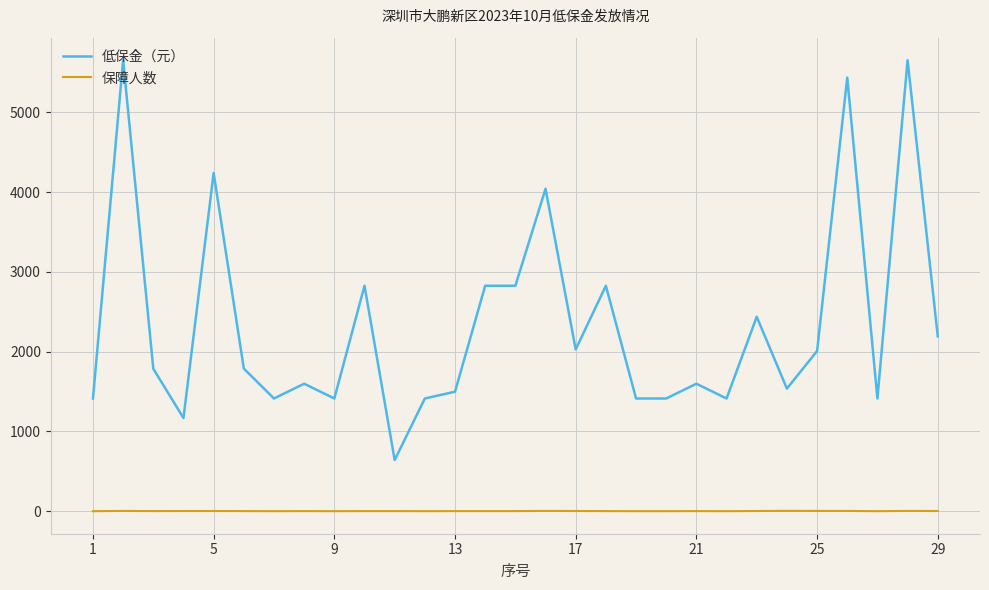

Rank the series by their maximum value, from lowest to highest.

保障人数, 低保金（元）